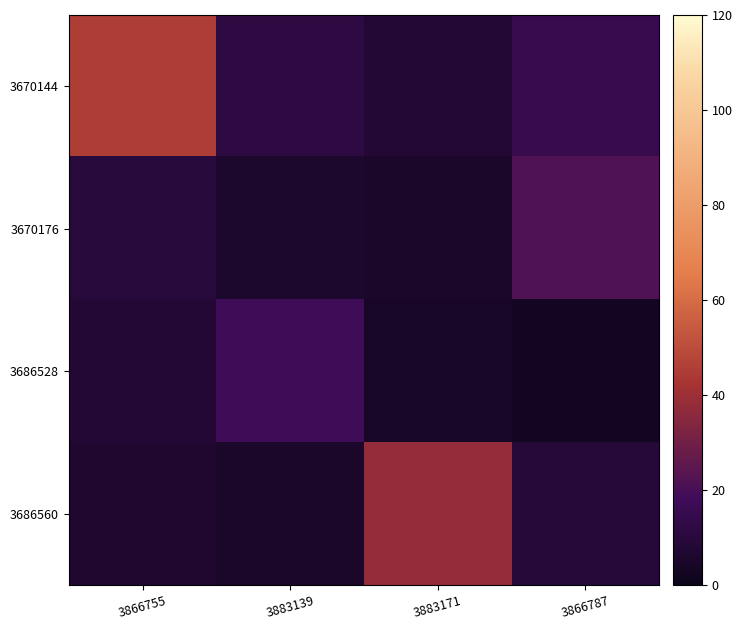

At which category is the sum across all series the highest?

3866755